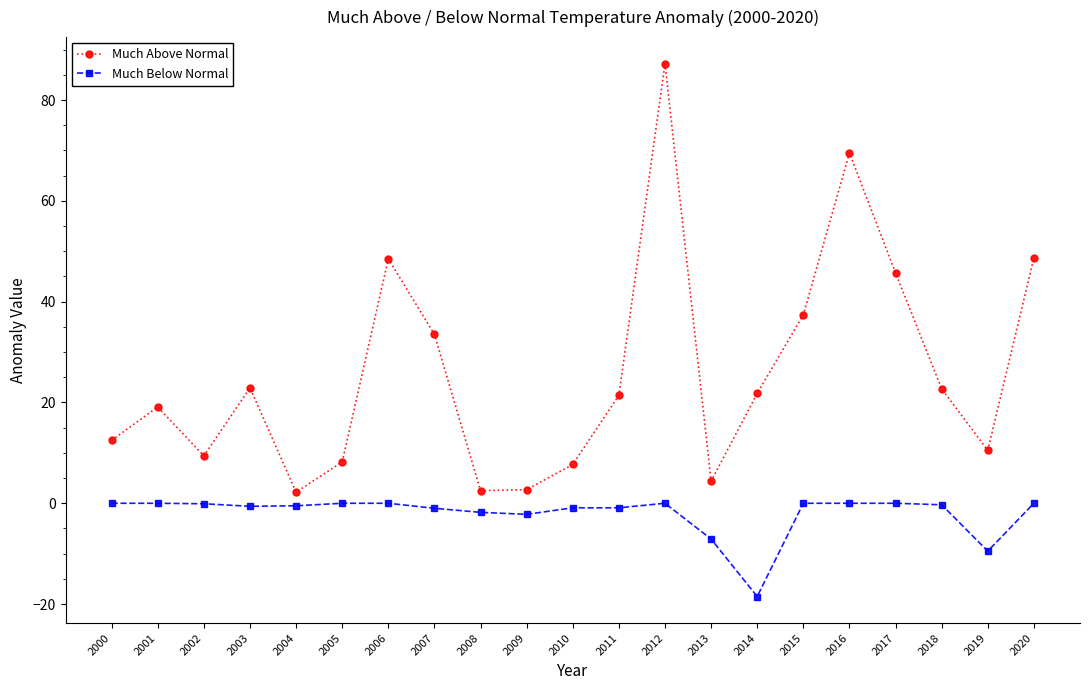

Is this an area chart (filled region under the line)?

No